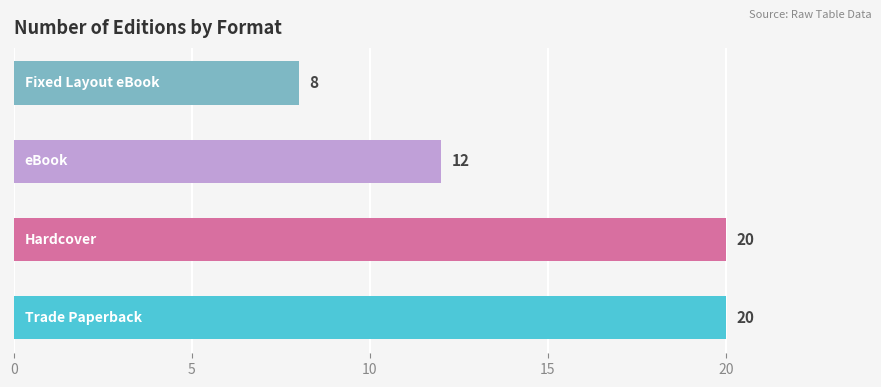

What is the sum of all values?

60